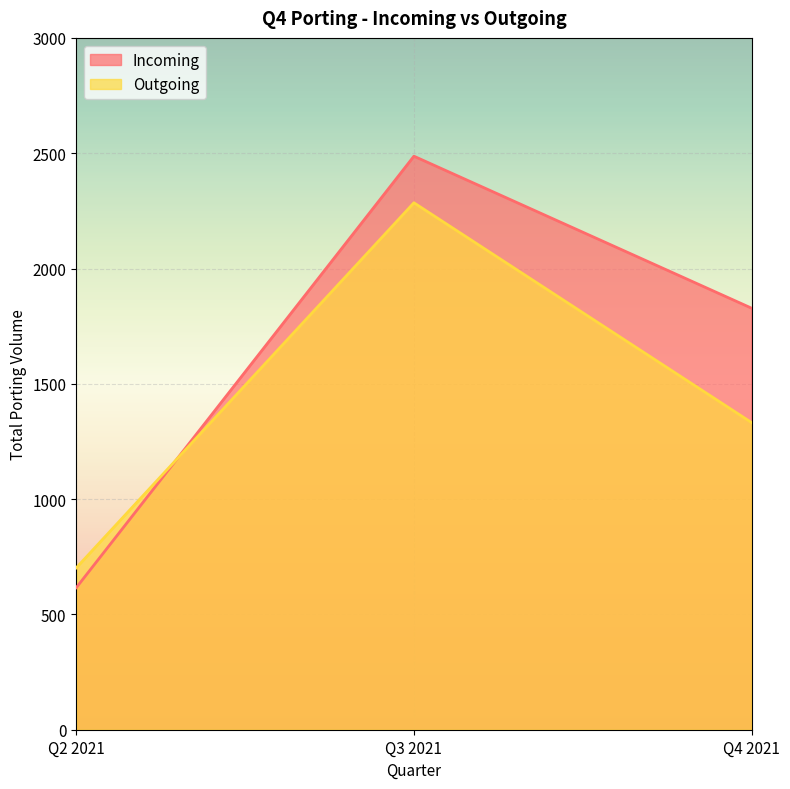

How many distinct data groups are displayed?

2